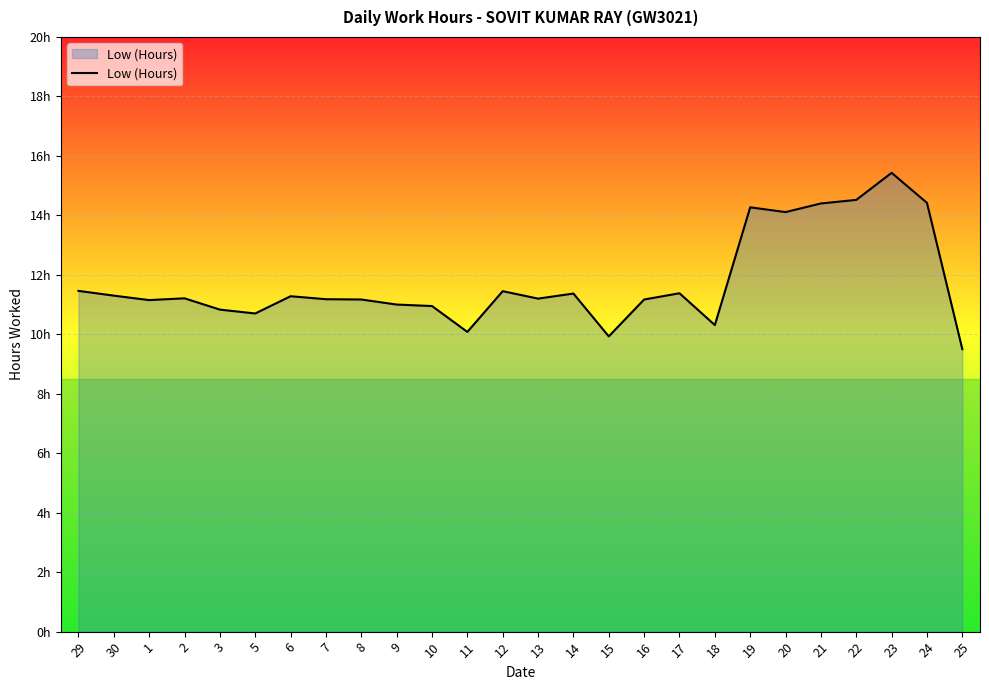

Rank the categories by value from lowest to highest.

25, 15, 11, 18, 5, 3, 10, 9, 1, 8, 16, 7, 13, 2, 6, 30, 14, 17, 12, 29, 20, 19, 21, 24, 22, 23